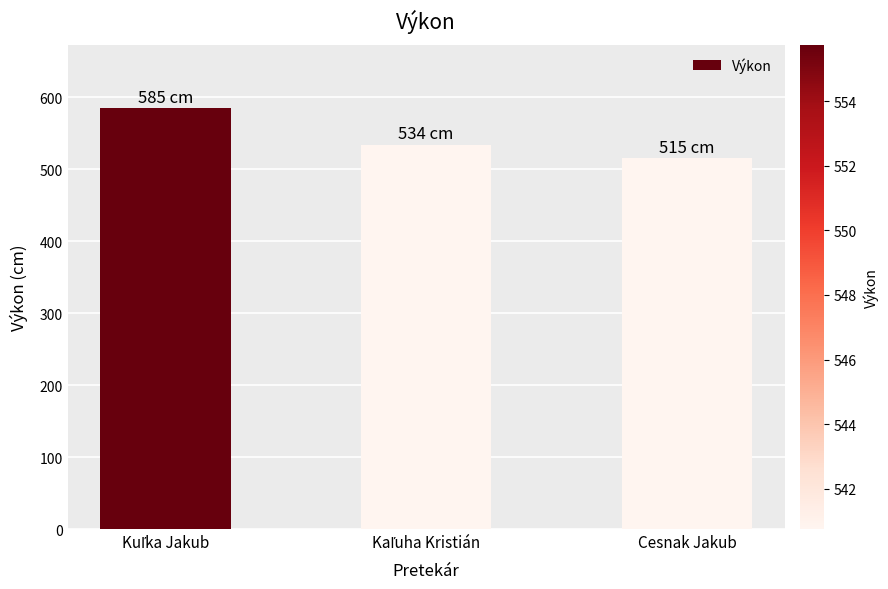

What is the value of the 1st bar from the left?

585